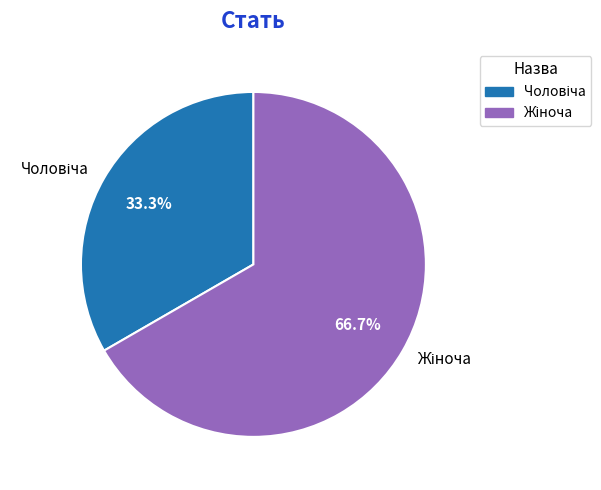

Does any single category account for the majority?

Yes